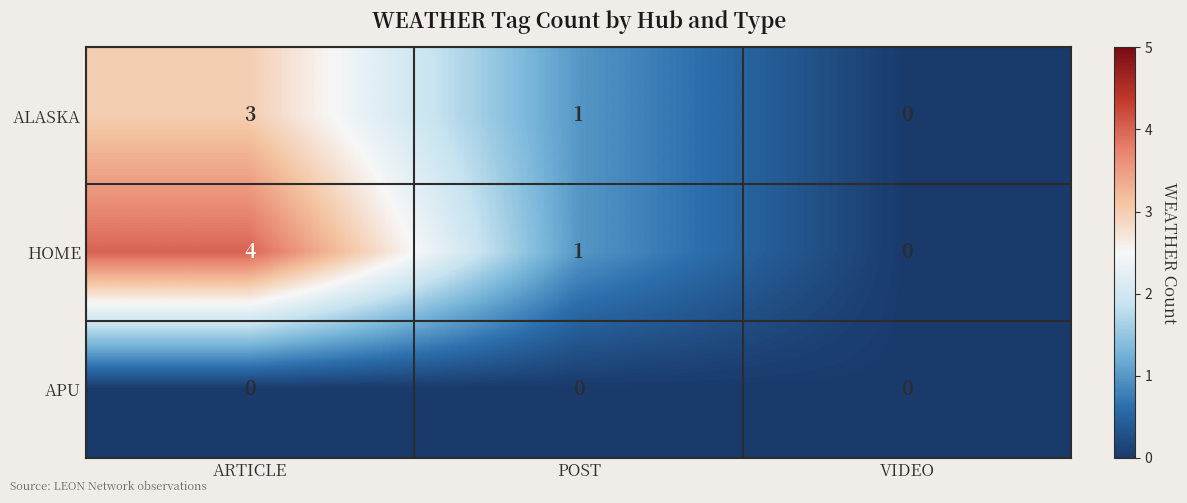

What is the sum of the ALASKA values at VIDEO and ARTICLE?

3